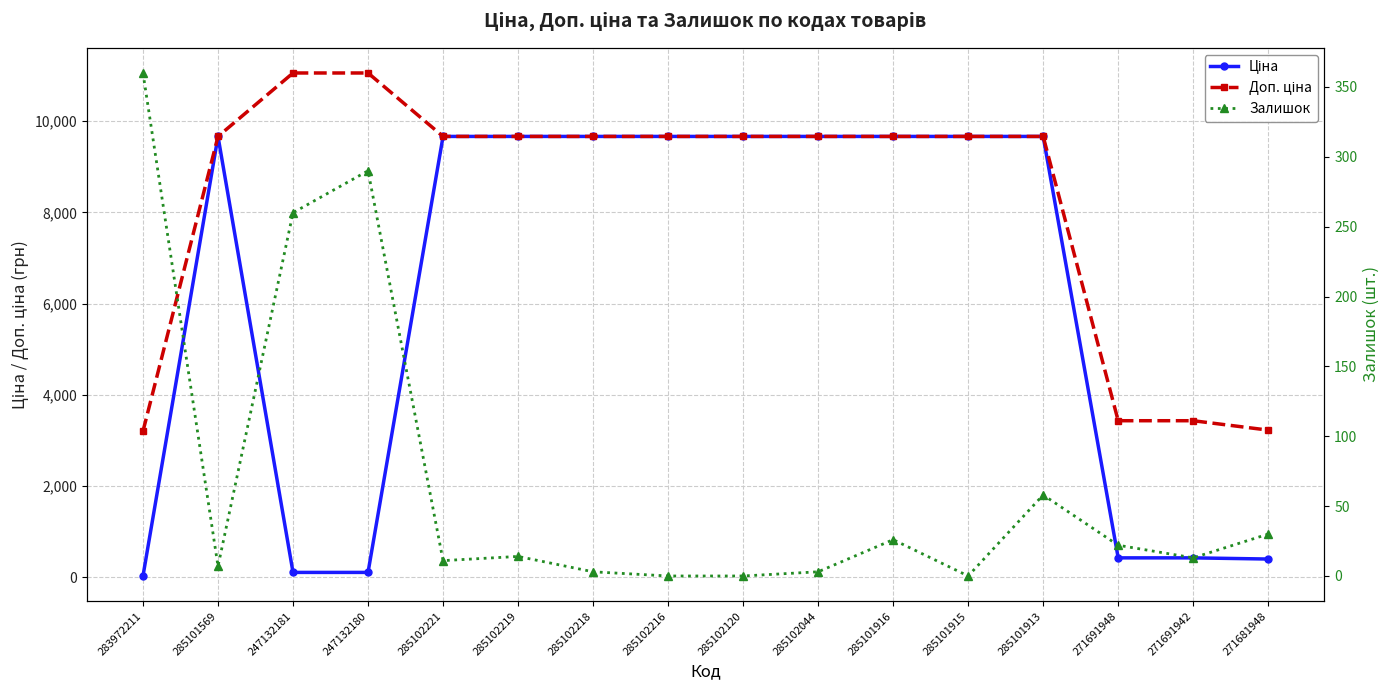

True or false: Доп. ціна and Ціна intersect in this chart.

False